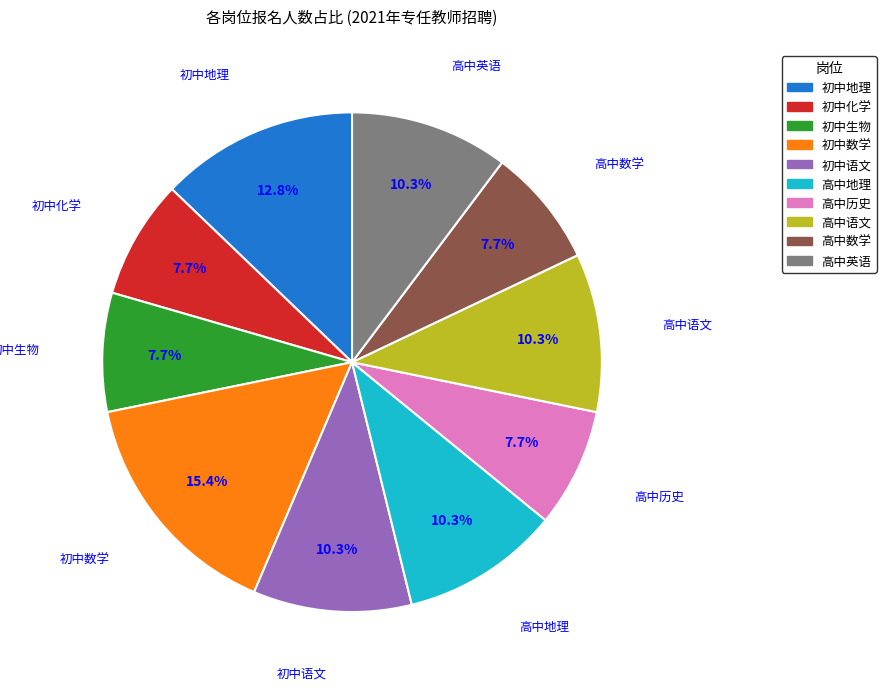

What percentage is NOT represented by 高中历史?

92.3%